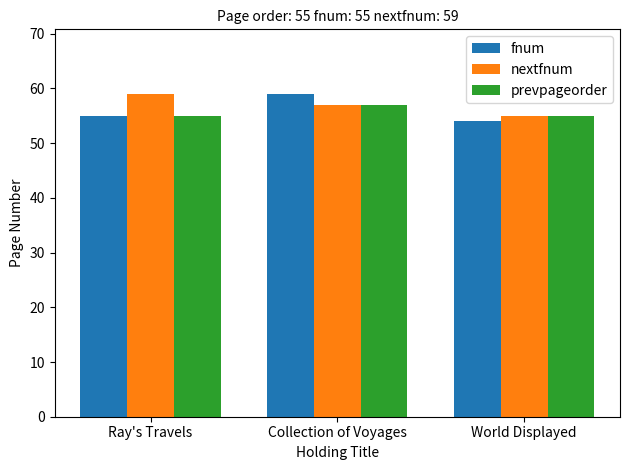

What is the label of the 2nd bar from the left?

Collection of Voyages